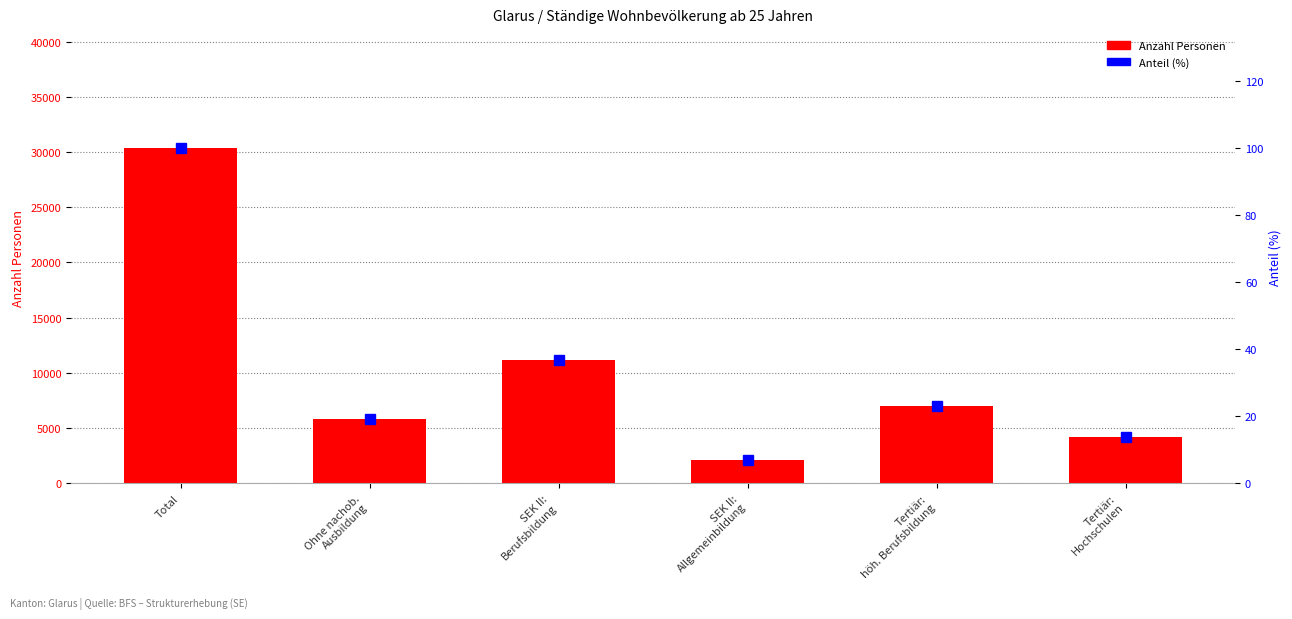

How many distinct data groups are displayed?

2